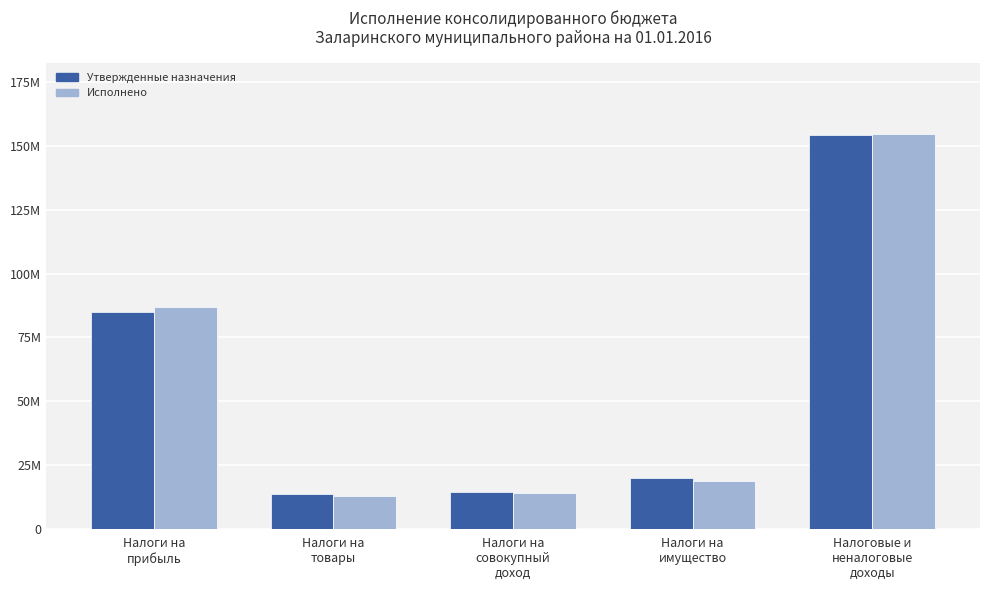

What is the total value across all series at Налоги на
совокупный
доход?

28233103.8